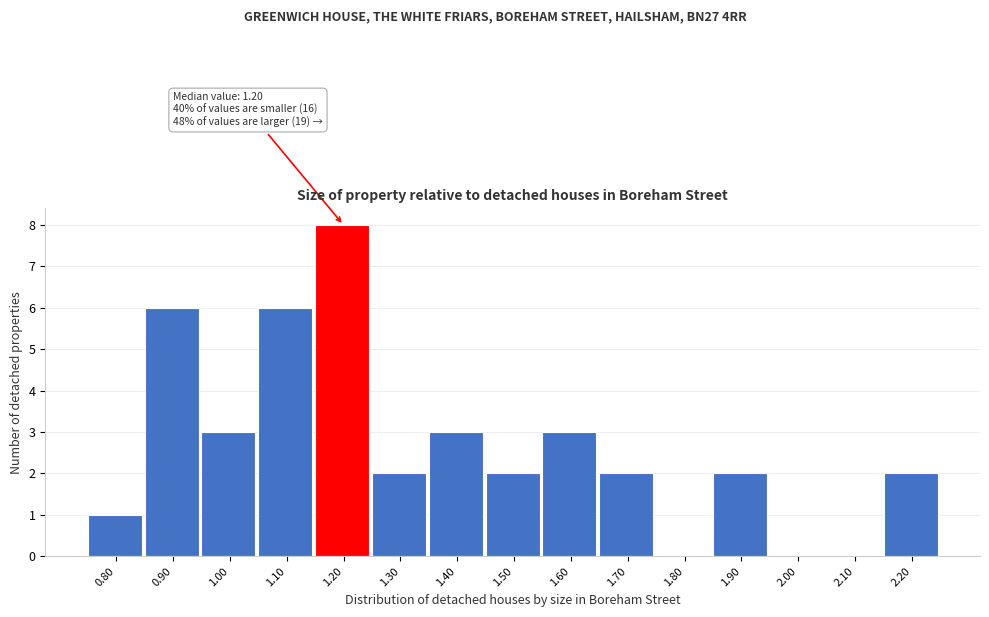

Reading left to right, what are all the values shown in this chart?

0.80=1	0.90=6	1.00=3	1.10=6	1.20=8	1.30=2	1.40=3	1.50=2	1.60=3	1.70=2	1.80=0	1.90=2	2.00=0	2.10=0	2.20=2